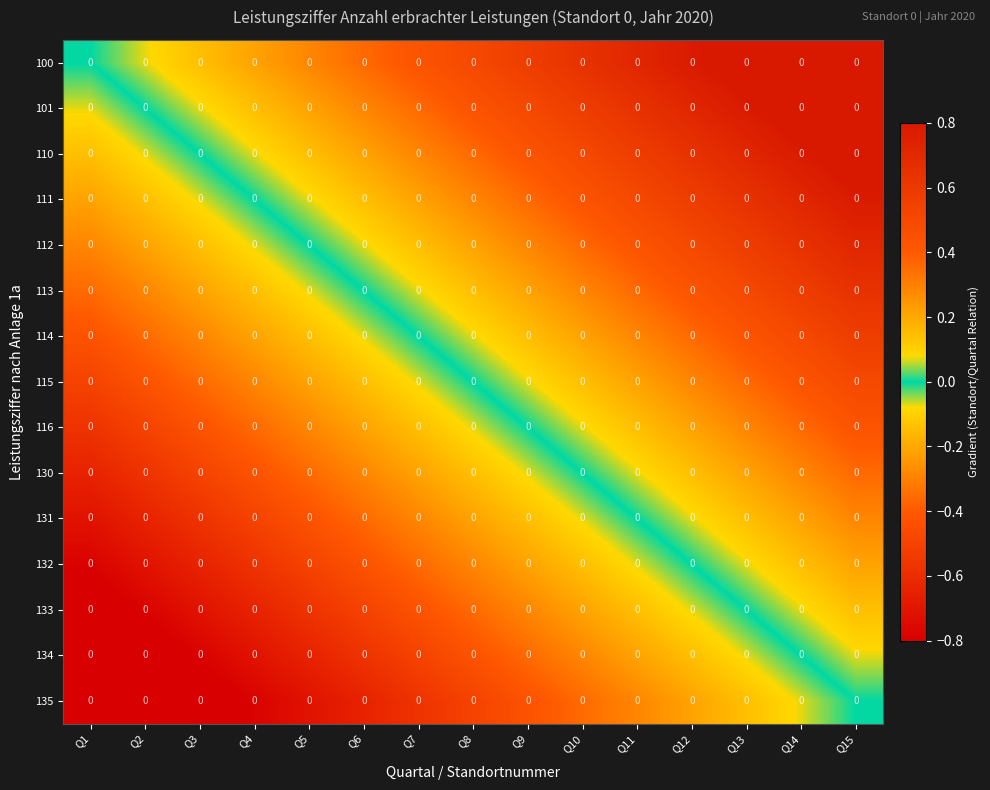

What is the difference between the highest and lowest values at Q11?

1.0